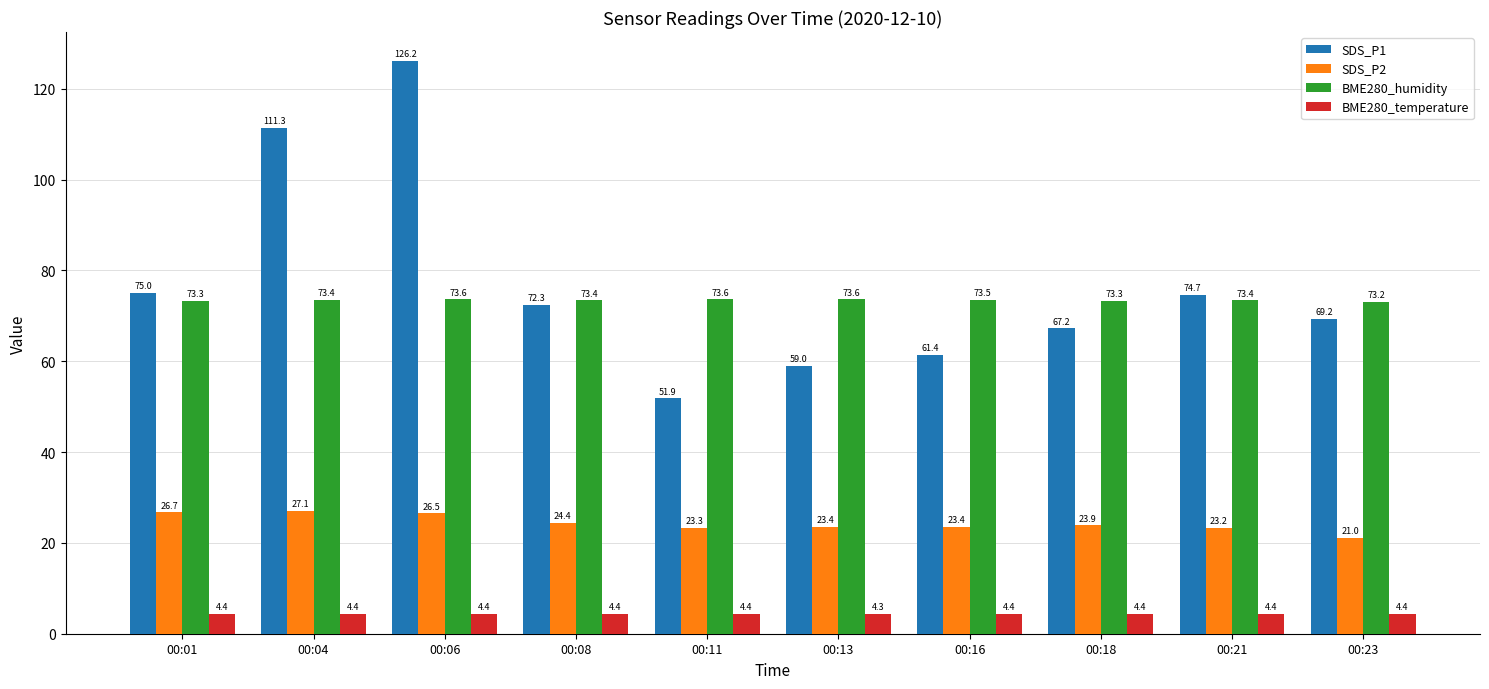

What is the value of the BME280_temperature bar at the 3rd from the left?

4.4